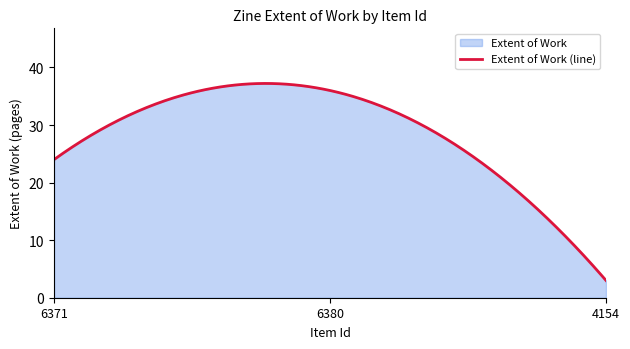

The value at 4154 is 4. True or false?

False